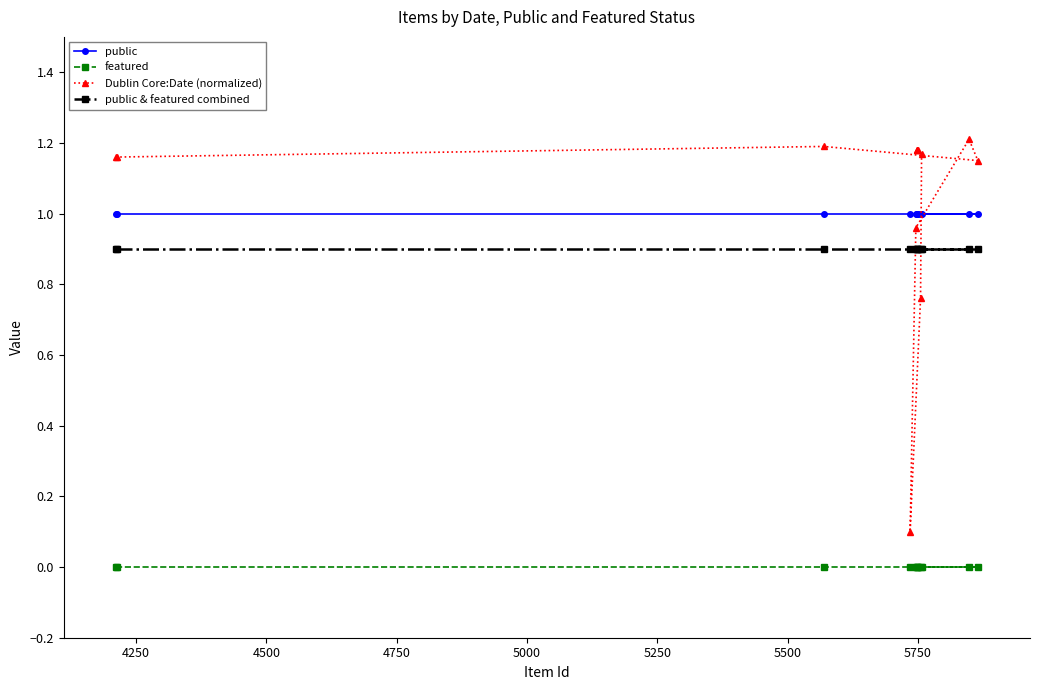

Rank the series by their maximum value, from lowest to highest.

featured, public & featured combined, public, Dublin Core:Date (normalized)